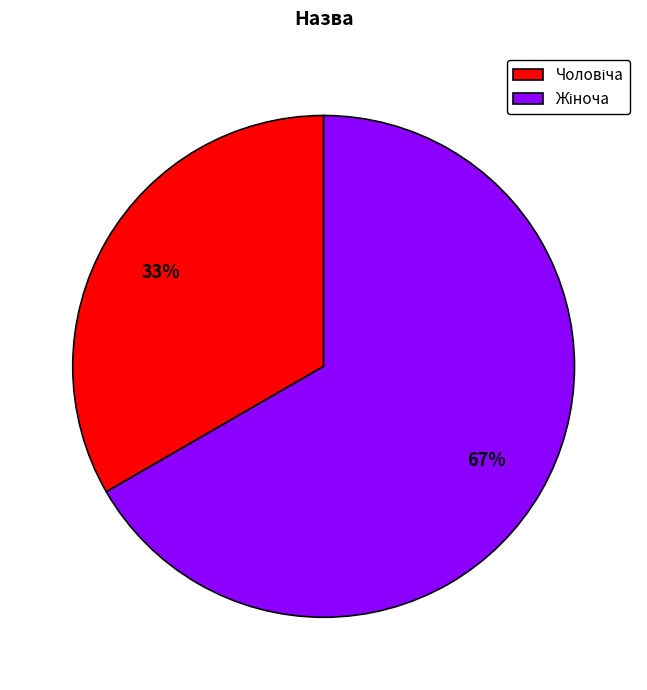

Does any single category account for the majority?

Yes